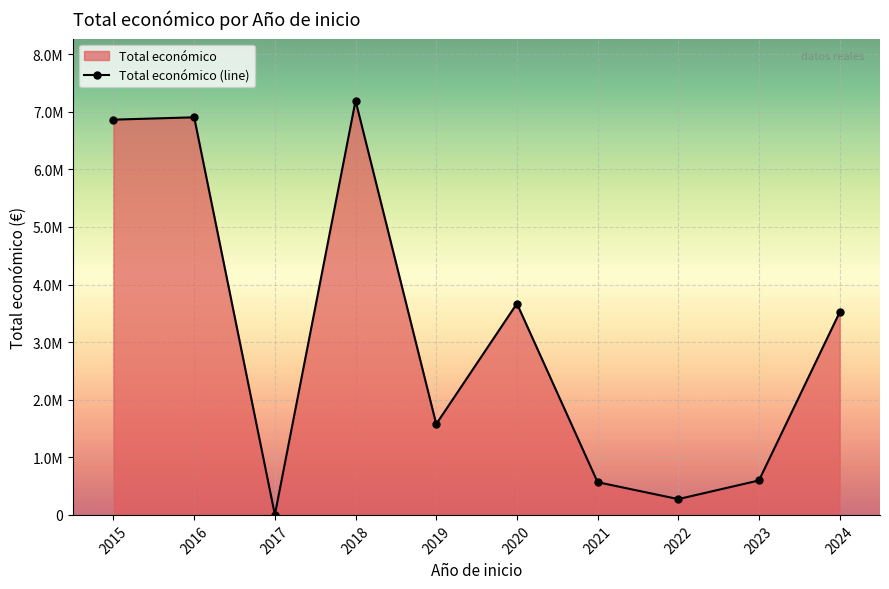

Is it true that the value at 2024 is 1270343?

False